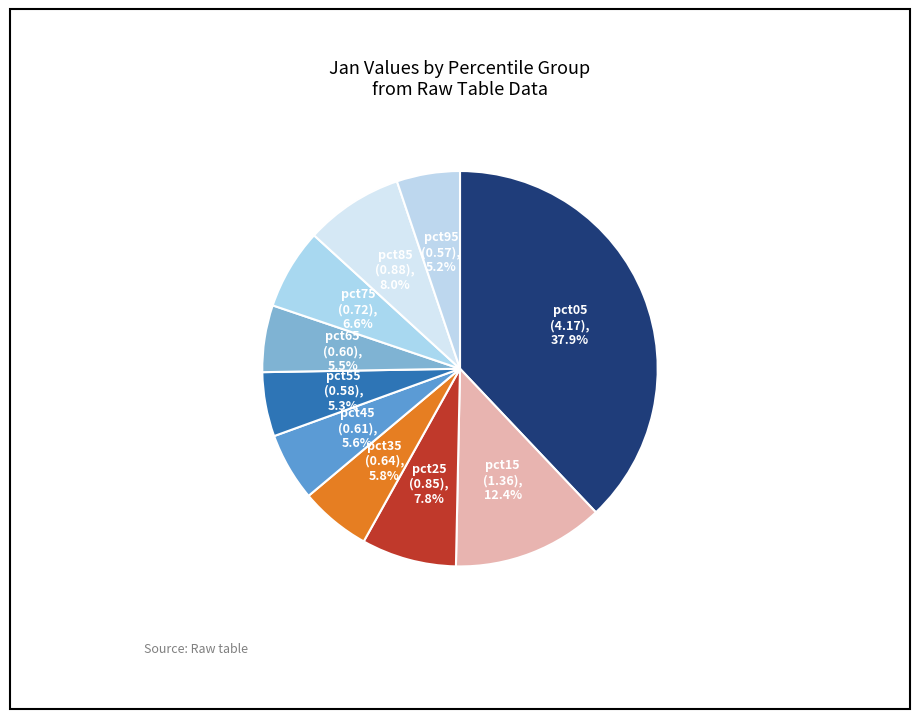

Count the number of slices in the pie.

10